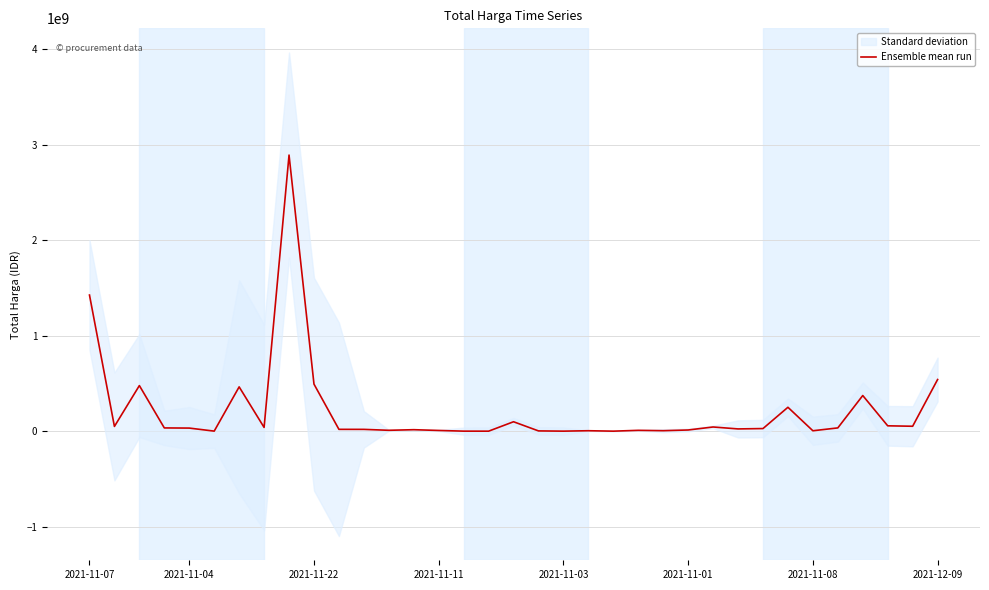

The value at 2021-12-09 is 900243442. True or false?

False